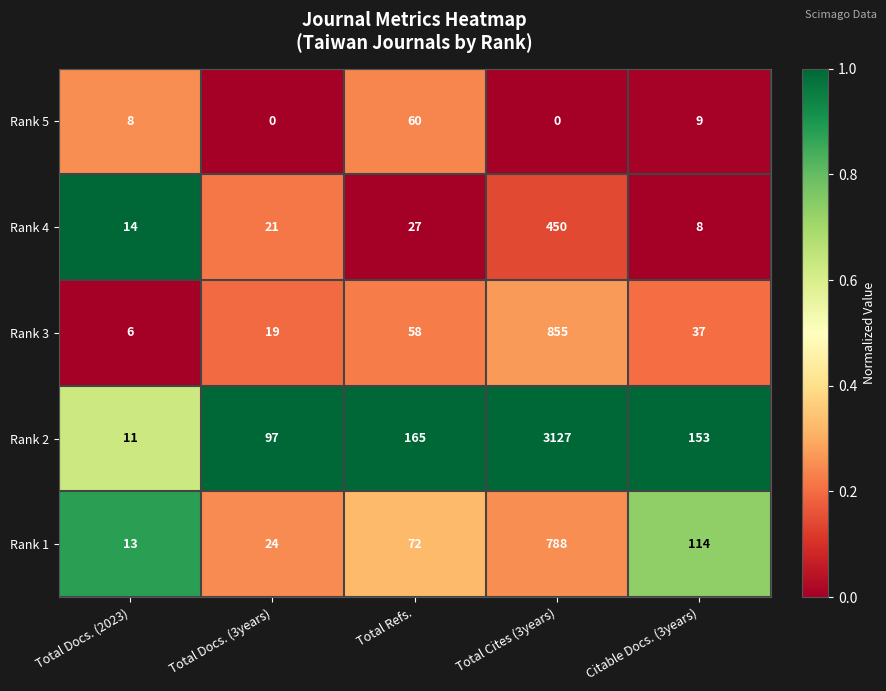

At Total Docs. (3years), list the series in order from smallest to largest.

Rank 5, Rank 3, Rank 4, Rank 1, Rank 2